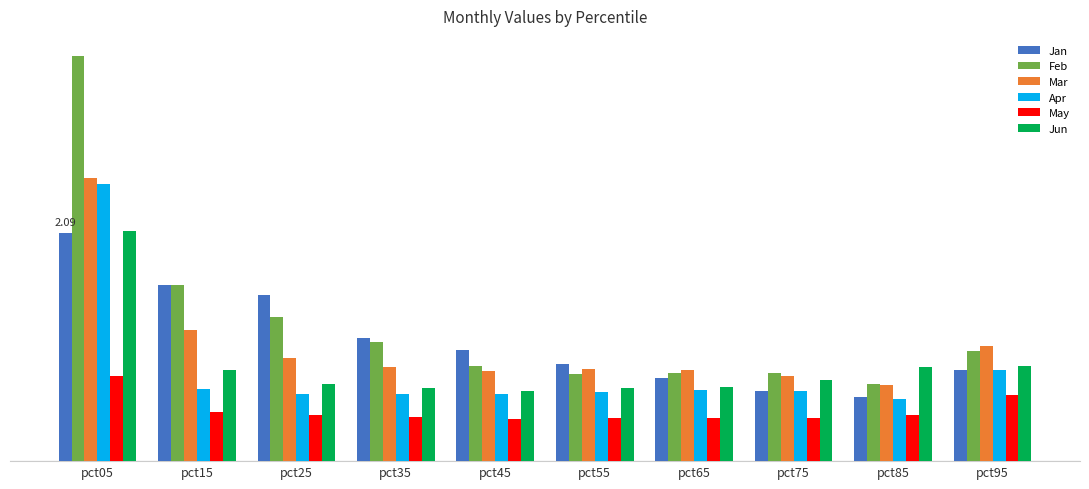

List the labels in order of Jun value, smallest first.

pct45, pct55, pct35, pct65, pct25, pct75, pct15, pct85, pct95, pct05